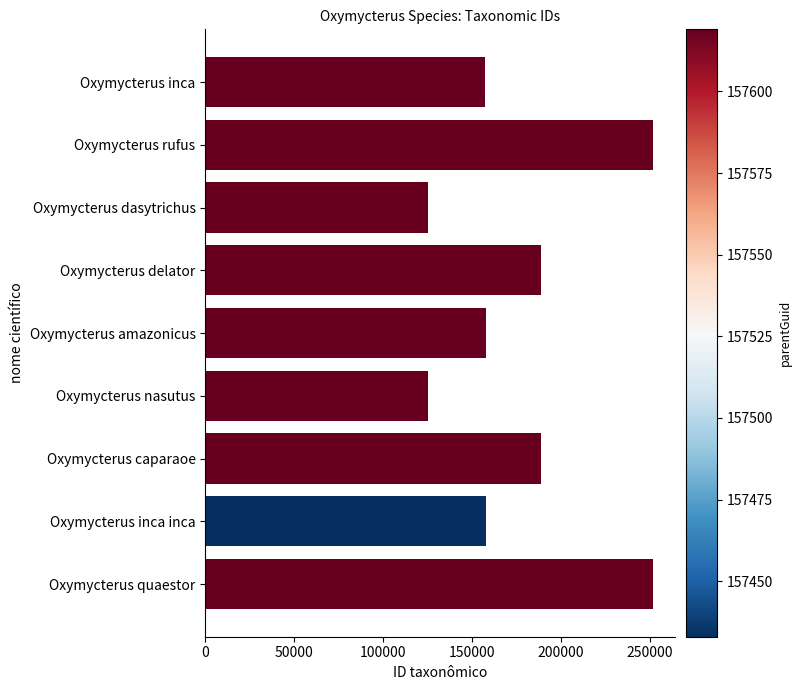

What is the label of the 5th bar from the bottom?

Oxymycterus amazonicus